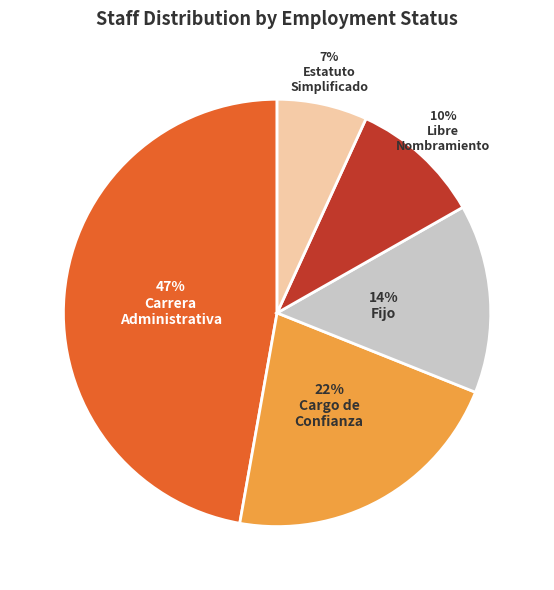

To the nearest percent, what is the average slice percentage?

20%